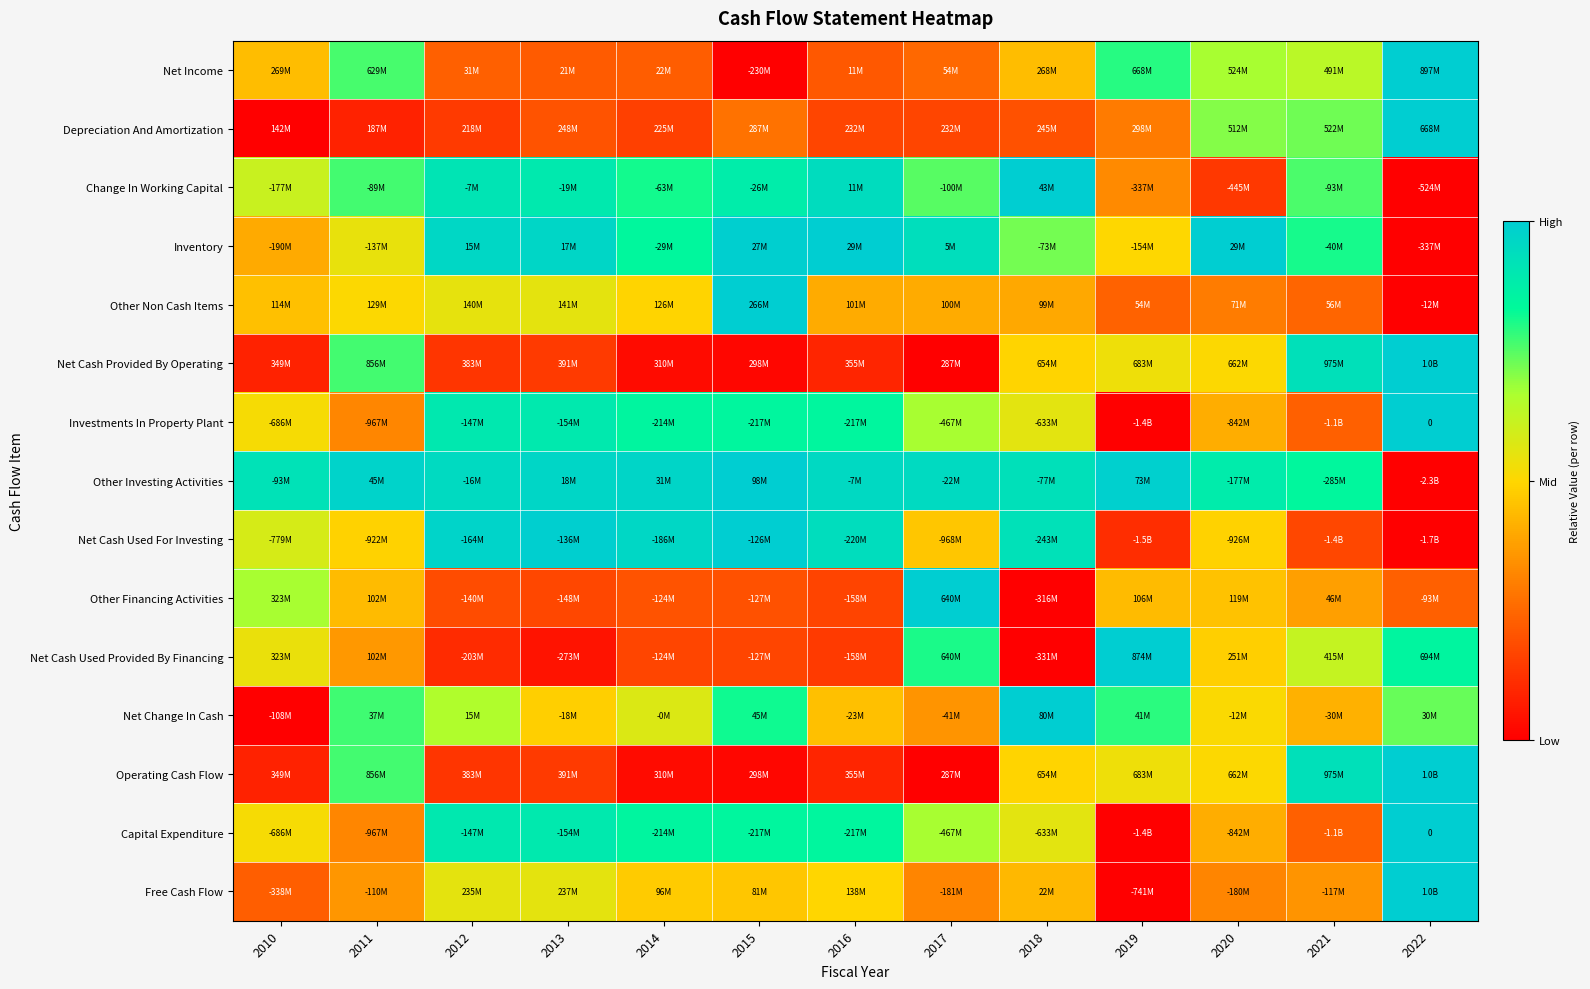

Which has a higher value, 2019 or 2017?

2019